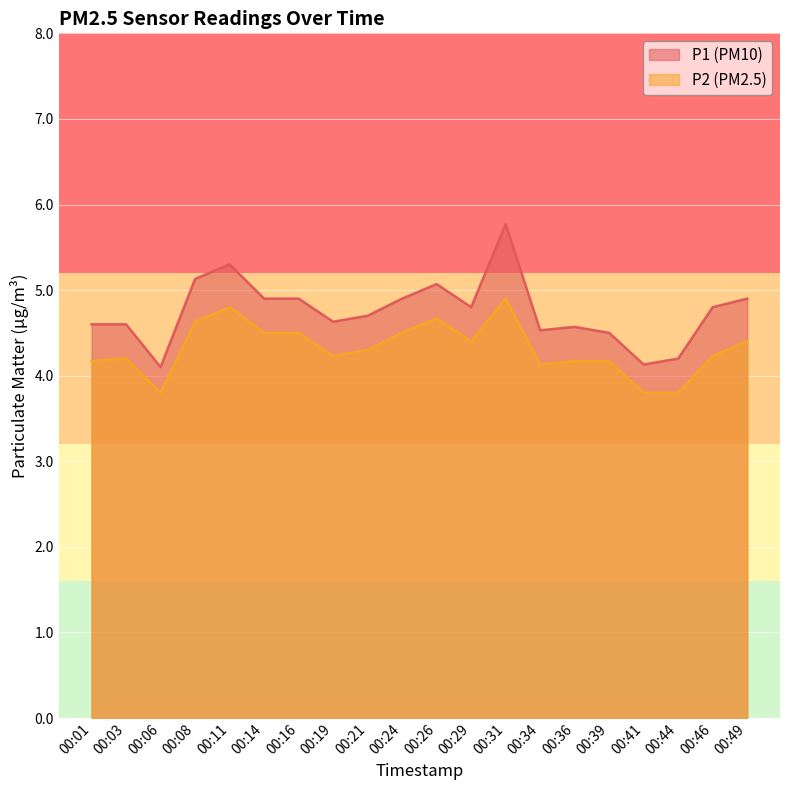

What are all the series names shown in the legend?

P1, P2